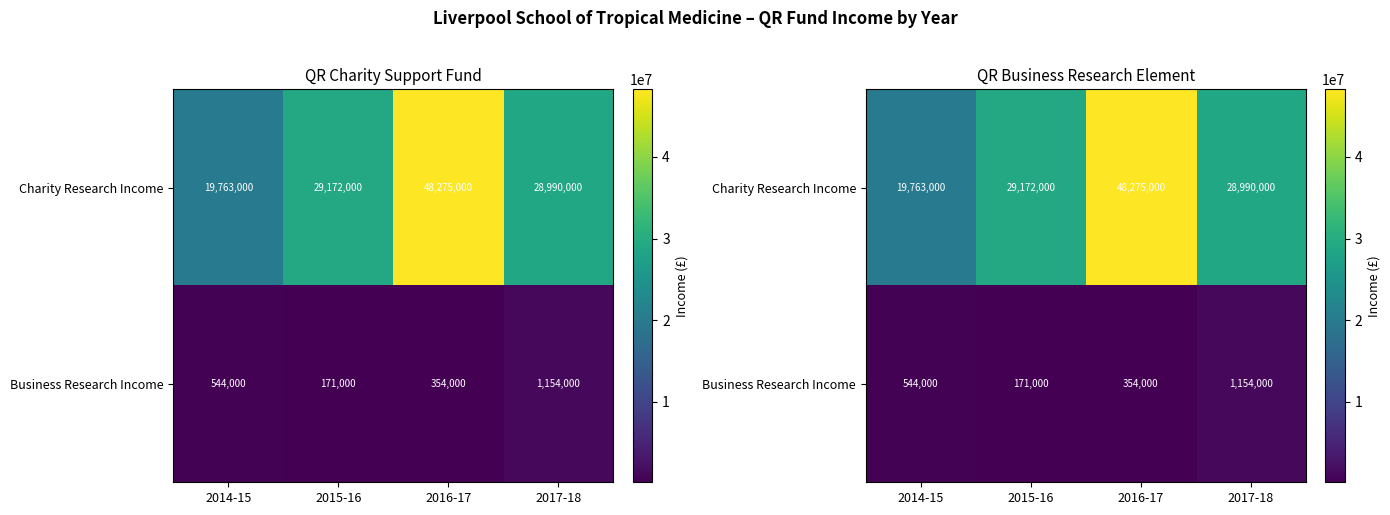

What is the difference between the Business Research Income values at 2016-17 and 2017-18?

800000